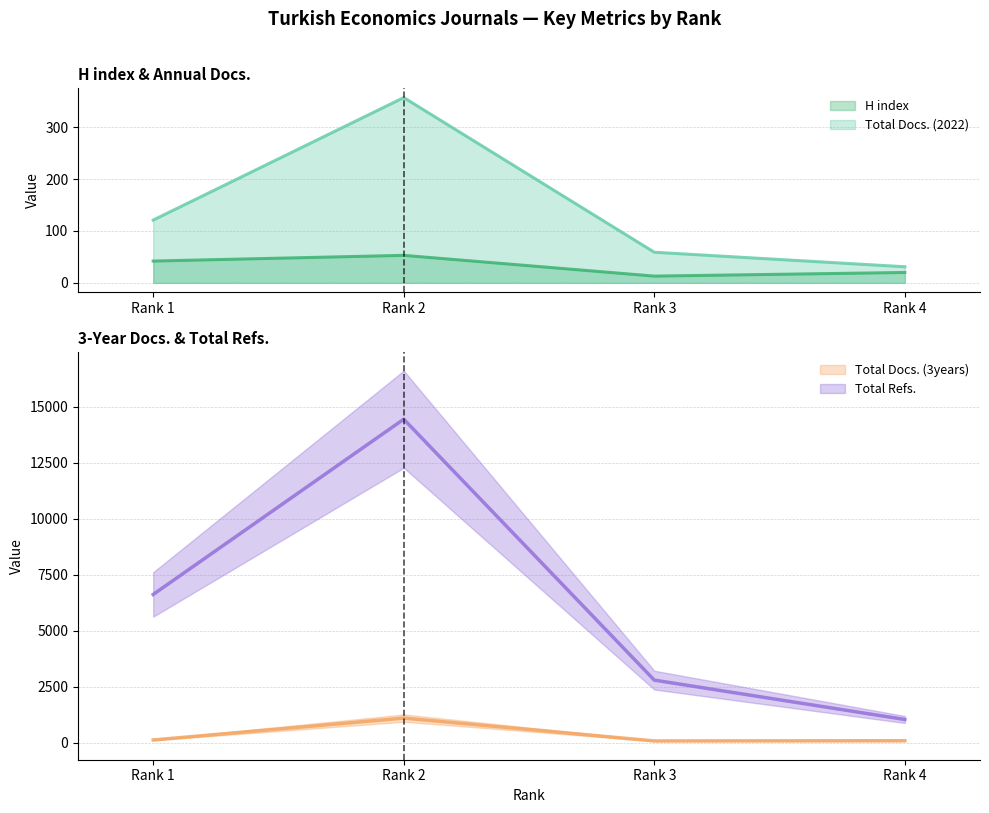

What is the difference between the second highest and second lowest values in the Total Docs. (2022) series?

62